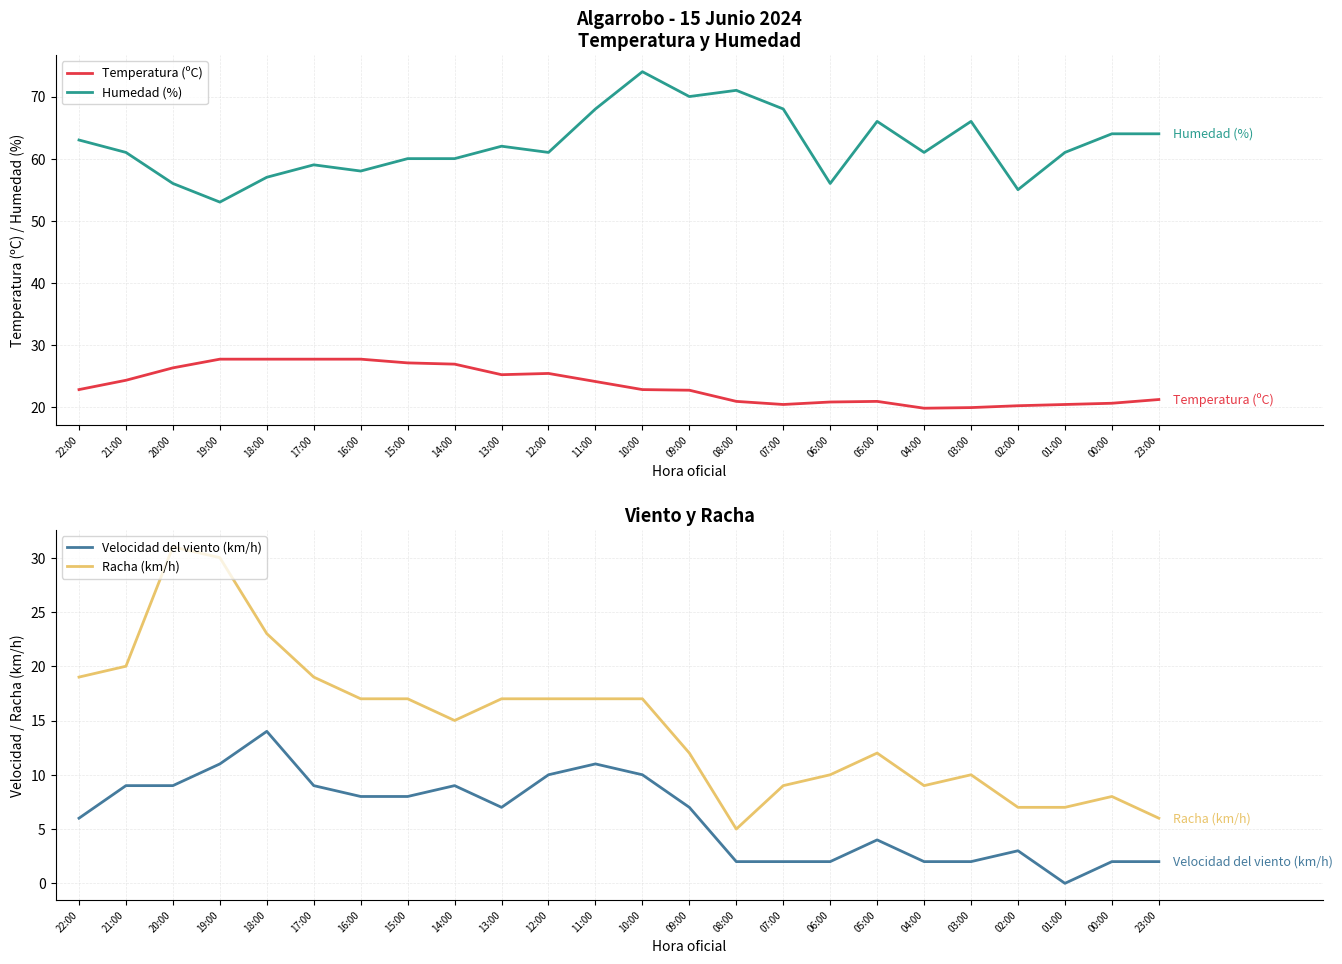

Reading left to right, what are all the values shown in this chart?

Temperatura (ºC): 22:00=22.8	21:00=24.3	20:00=26.3	19:00=27.7	18:00=27.7	17:00=27.7	16:00=27.7	15:00=27.1	14:00=26.9	13:00=25.2	12:00=25.4	11:00=24.1	10:00=22.8	09:00=22.7	08:00=20.9	07:00=20.4	06:00=20.8	05:00=20.9	04:00=19.8	03:00=19.9	02:00=20.2	01:00=20.4	00:00=20.6	23:00=21.2
Humedad (%): 22:00=63.0	21:00=61.0	20:00=56.0	19:00=53.0	18:00=57.0	17:00=59.0	16:00=58.0	15:00=60.0	14:00=60.0	13:00=62.0	12:00=61.0	11:00=68.0	10:00=74.0	09:00=70.0	08:00=71.0	07:00=68.0	06:00=56.0	05:00=66.0	04:00=61.0	03:00=66.0	02:00=55.0	01:00=61.0	00:00=64.0	23:00=64.0
Velocidad del viento (km/h): 22:00=6.0	21:00=9.0	20:00=9.0	19:00=11.0	18:00=14.0	17:00=9.0	16:00=8.0	15:00=8.0	14:00=9.0	13:00=7.0	12:00=10.0	11:00=11.0	10:00=10.0	09:00=7.0	08:00=2.0	07:00=2.0	06:00=2.0	05:00=4.0	04:00=2.0	03:00=2.0	02:00=3.0	01:00=0.0	00:00=2.0	23:00=2.0
Racha (km/h): 22:00=19.0	21:00=20.0	20:00=31.0	19:00=30.0	18:00=23.0	17:00=19.0	16:00=17.0	15:00=17.0	14:00=15.0	13:00=17.0	12:00=17.0	11:00=17.0	10:00=17.0	09:00=12.0	08:00=5.0	07:00=9.0	06:00=10.0	05:00=12.0	04:00=9.0	03:00=10.0	02:00=7.0	01:00=7.0	00:00=8.0	23:00=6.0